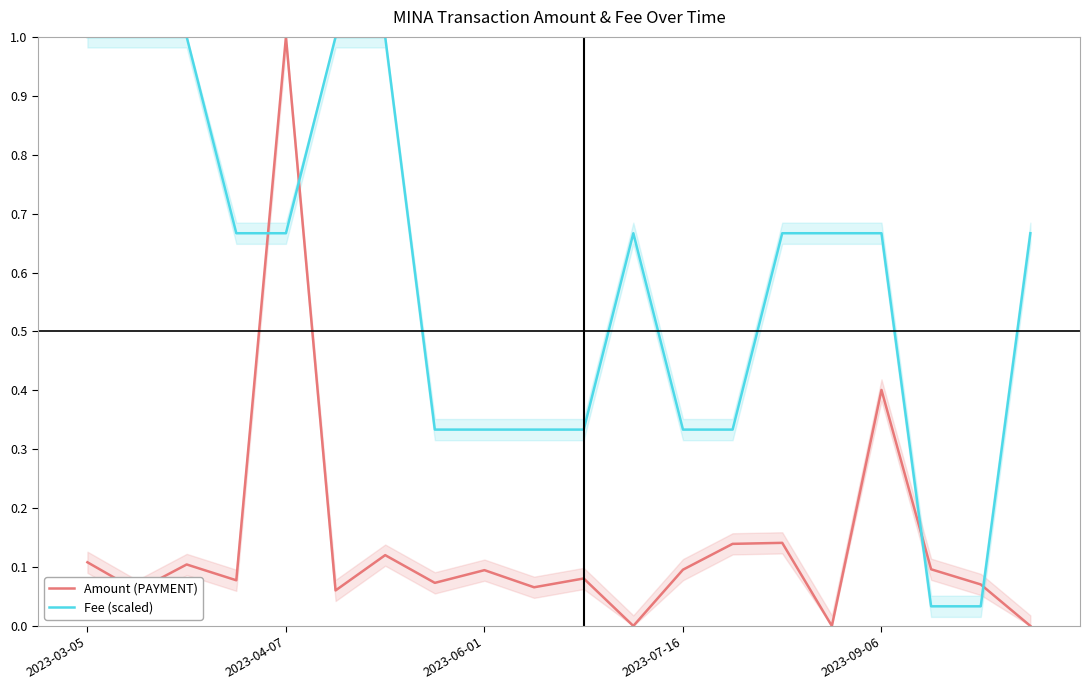

Does the chart display data point markers on the line(s)?

No